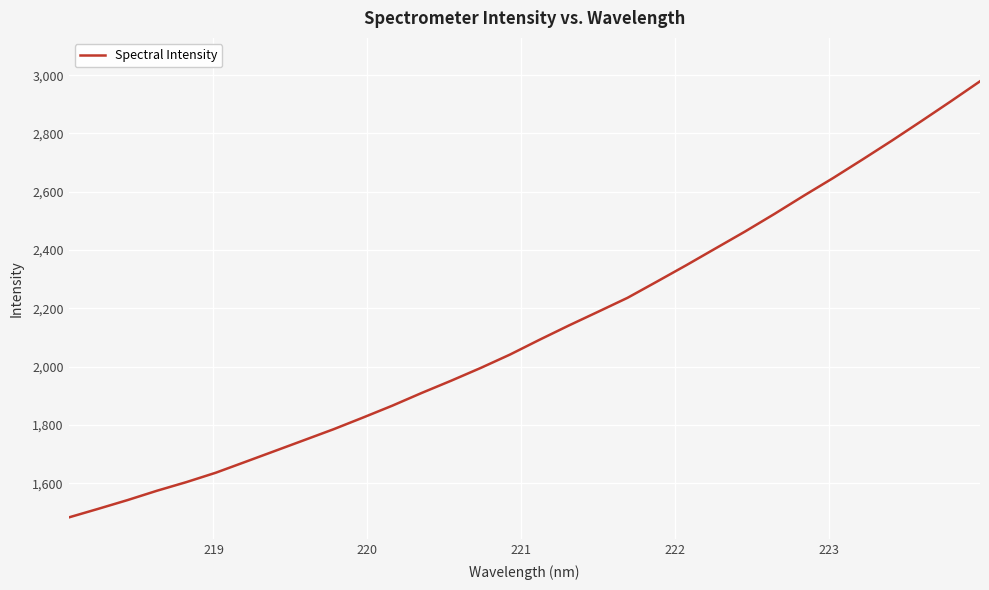

What is the difference between the maximum and minimum values?

1496.6